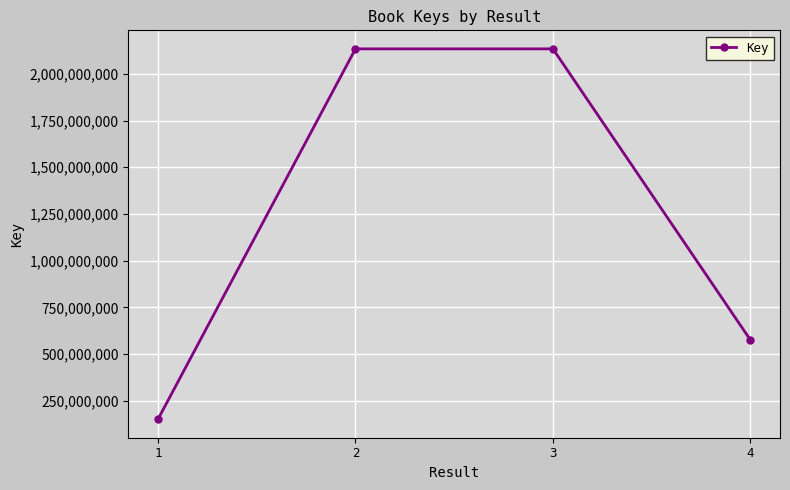

The value at 1 is 151356376. True or false?

True